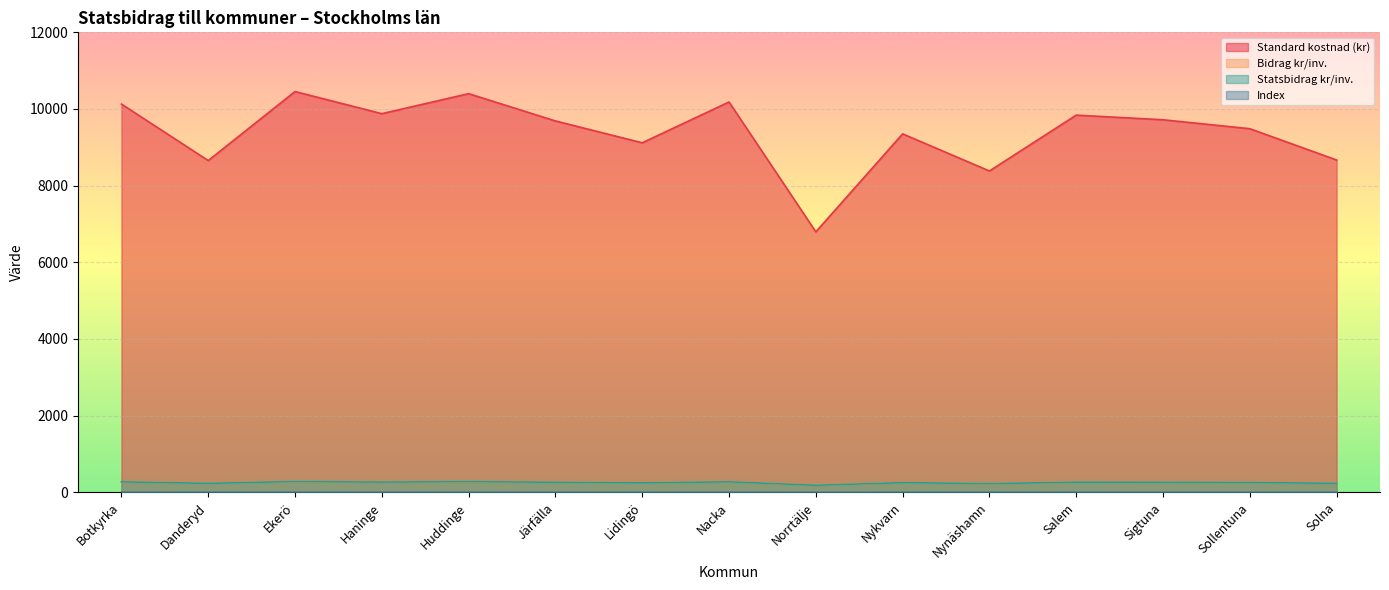

The Index series shows 0.3 at Danderyd. True or false?

False